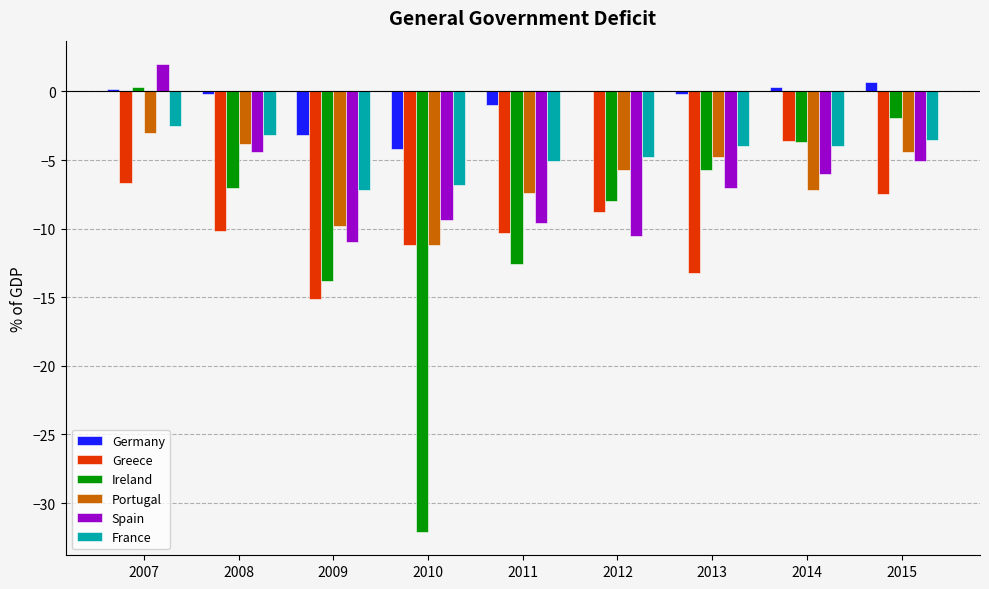

At which category is the sum across all series the highest?

2007